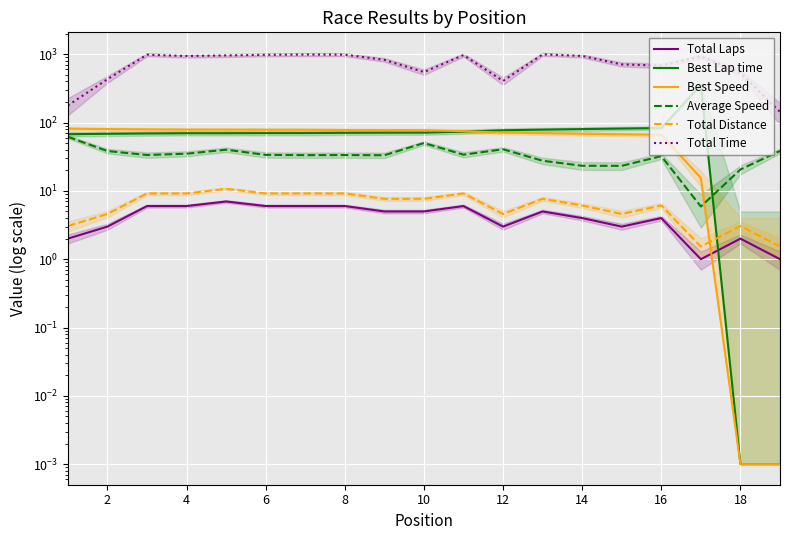

What are all the series names shown in the legend?

Total Laps, Best Lap time, Best Speed, Average Speed, Total Distance, Total Time